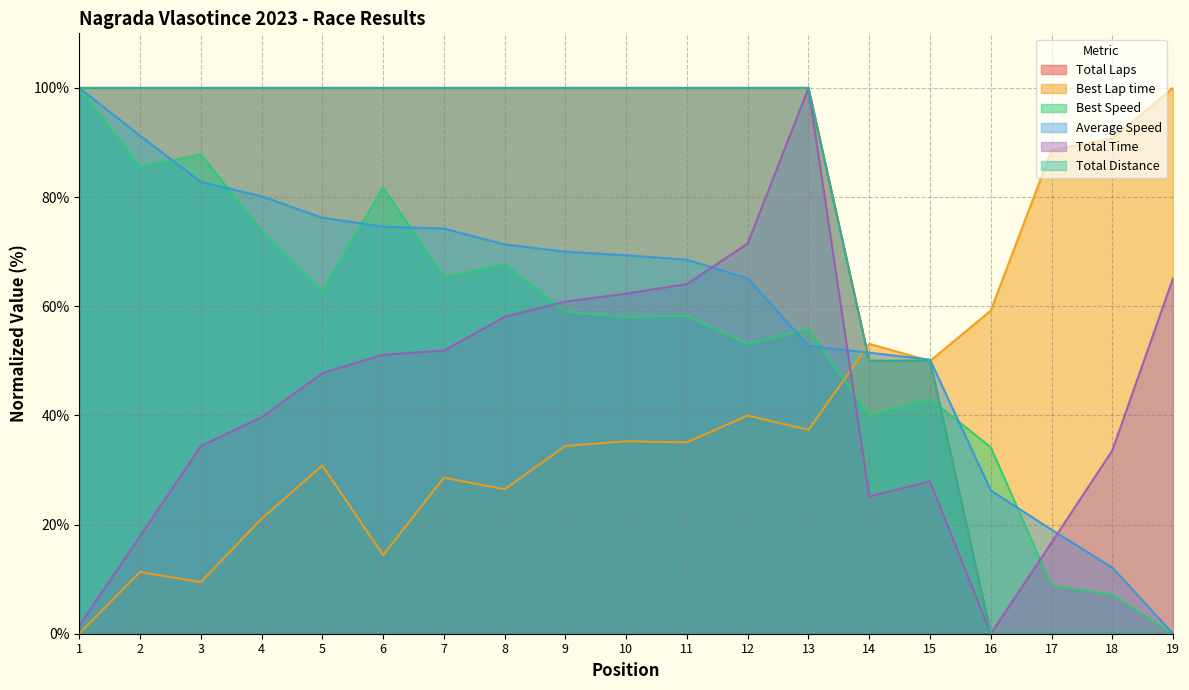

What are all the series names shown in the legend?

Total Laps, Best Lap time, Best Speed, Average Speed, Total Time, Total Distance